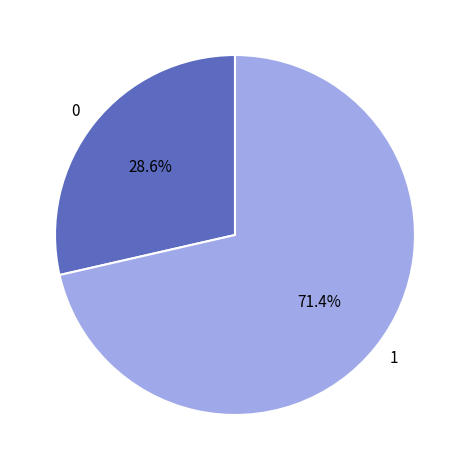

Count the number of slices in the pie.

2